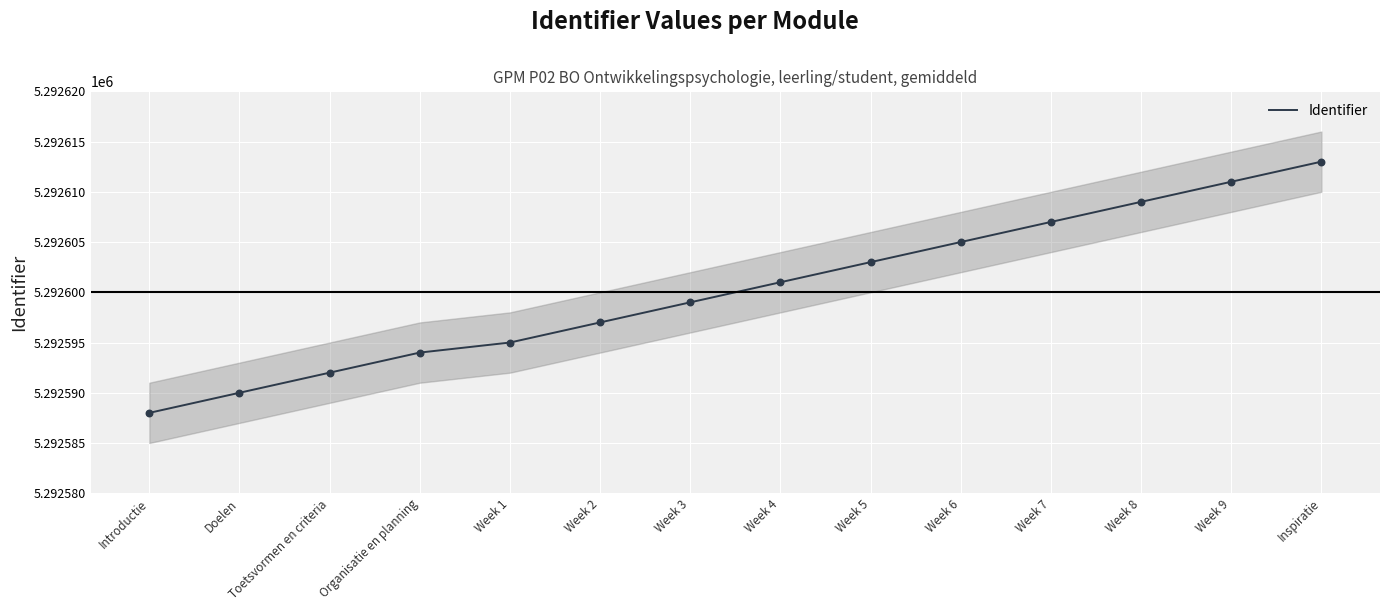

Approximately how many times larger is the value at Week 4 compared to Week 1?

1.0